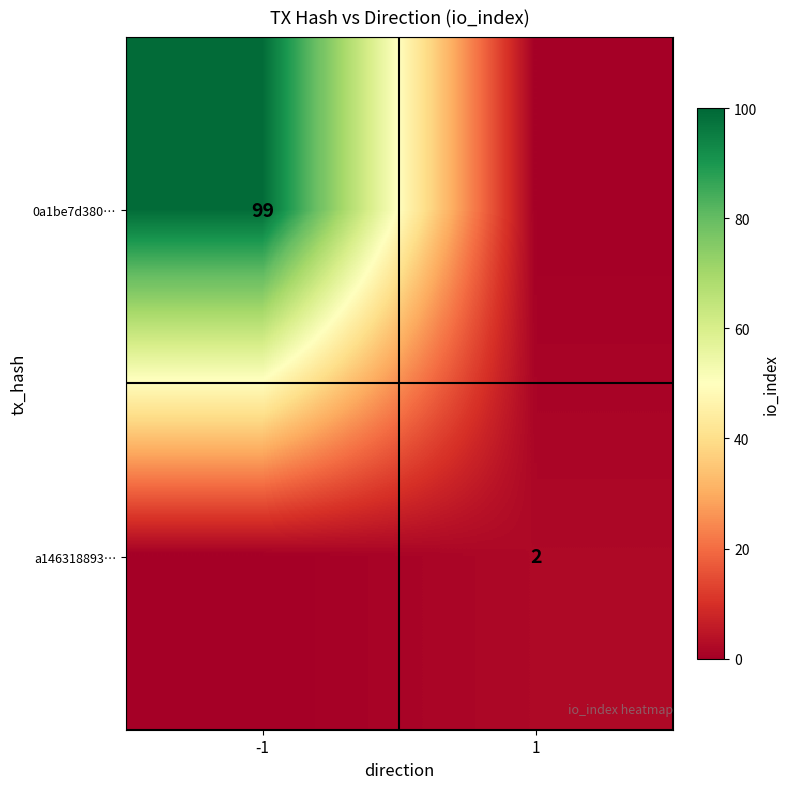

What is the total value across all series at 1?

2